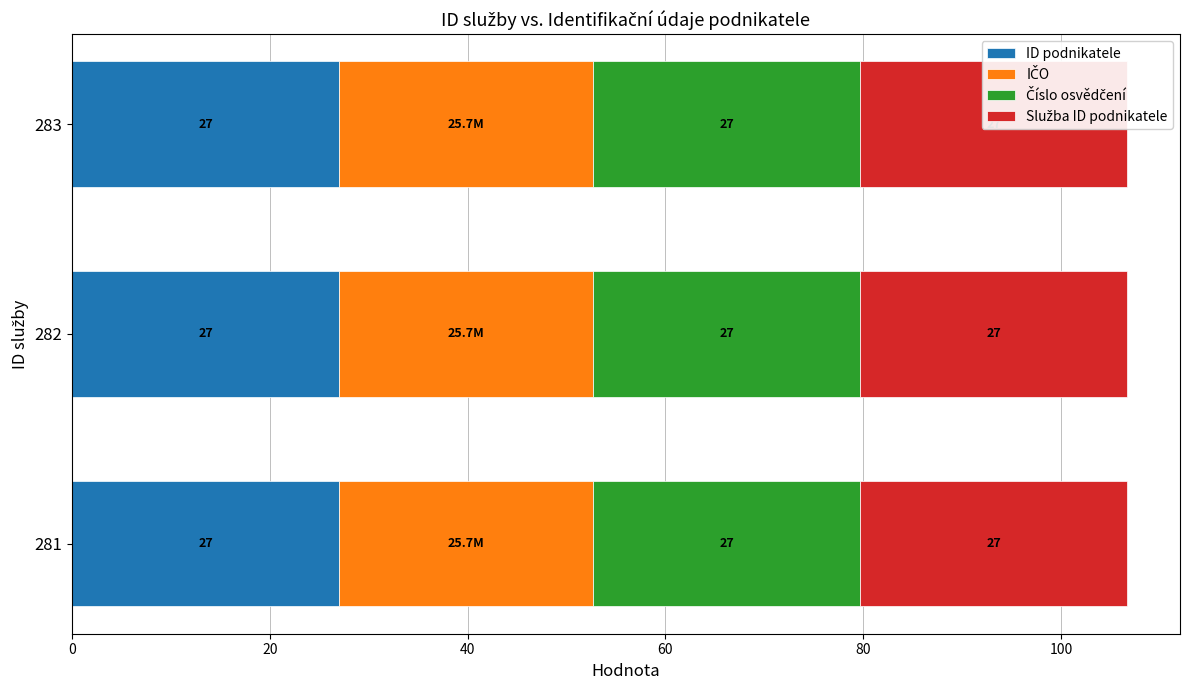

Which has a higher value, 282 or 281?

282